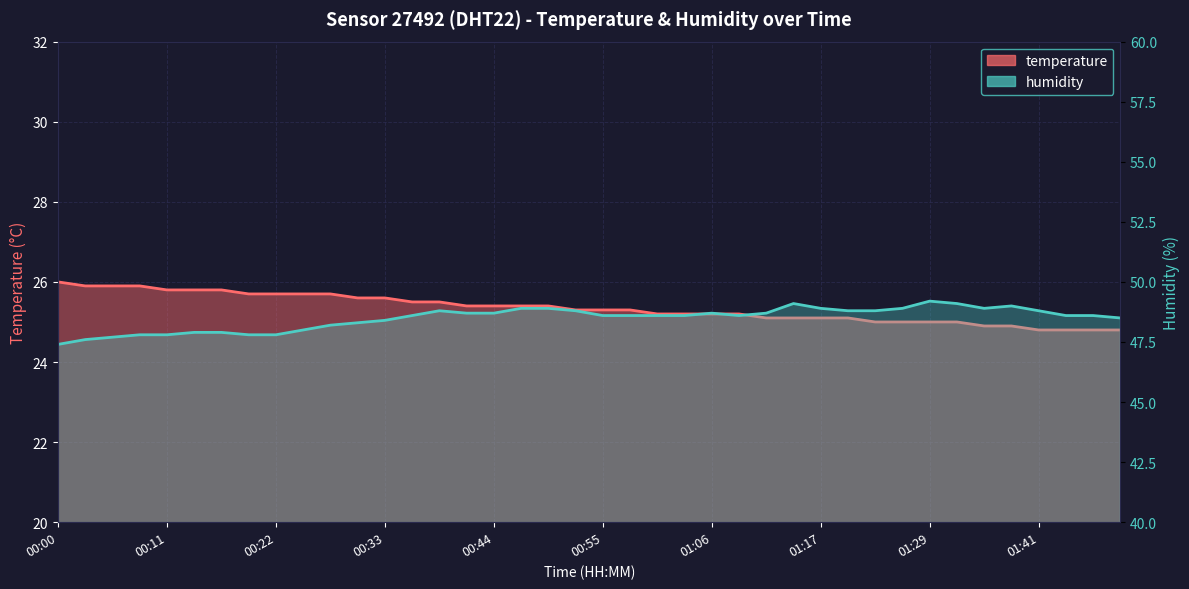

Which has a higher value, 00:00 or 01:11?

00:00